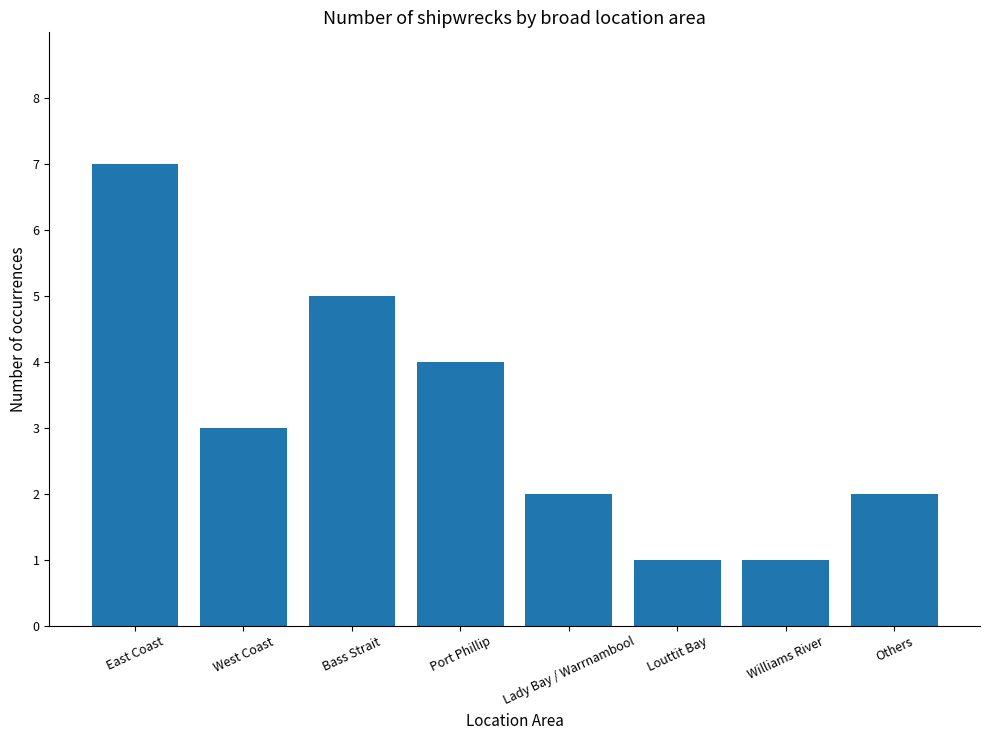

The value at Port Phillip is 4. True or false?

True